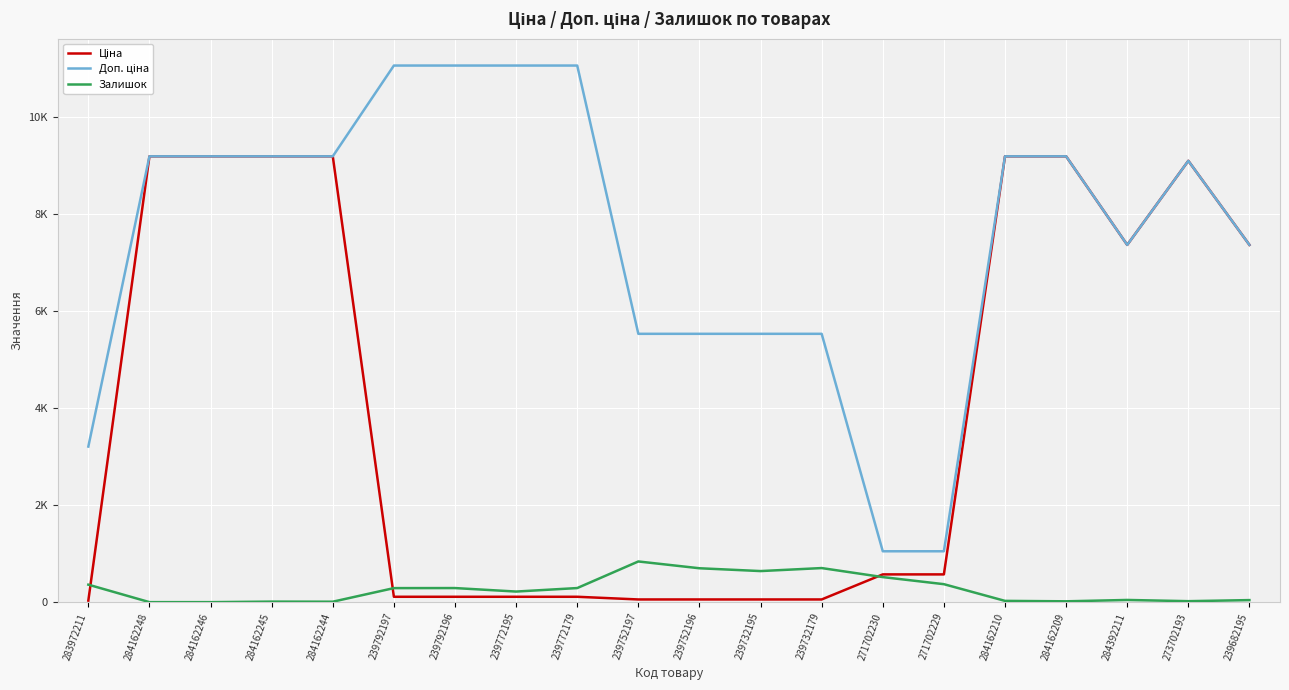

Does the chart have visible grid lines?

Yes